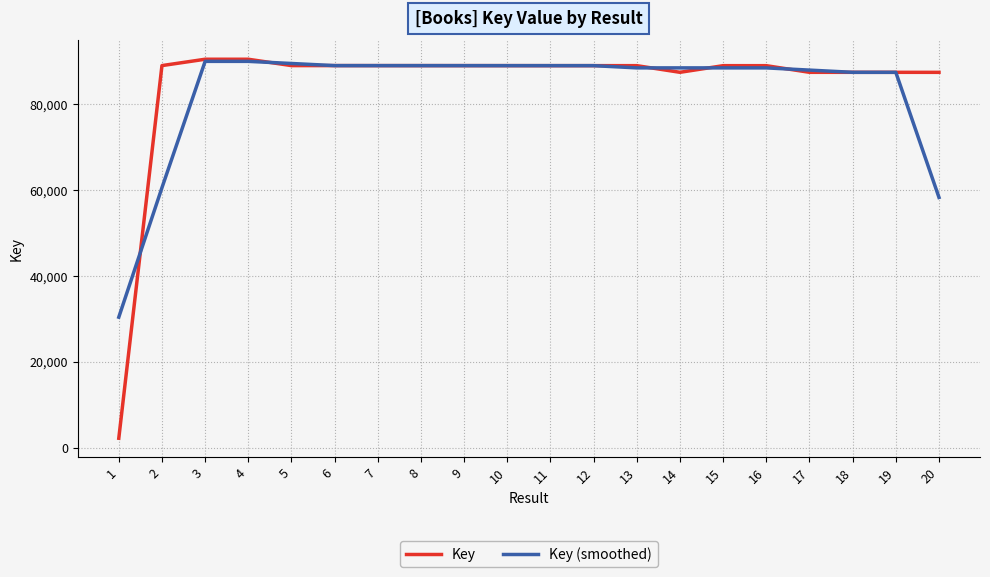

Which series has the largest range (max minus min)?

Key